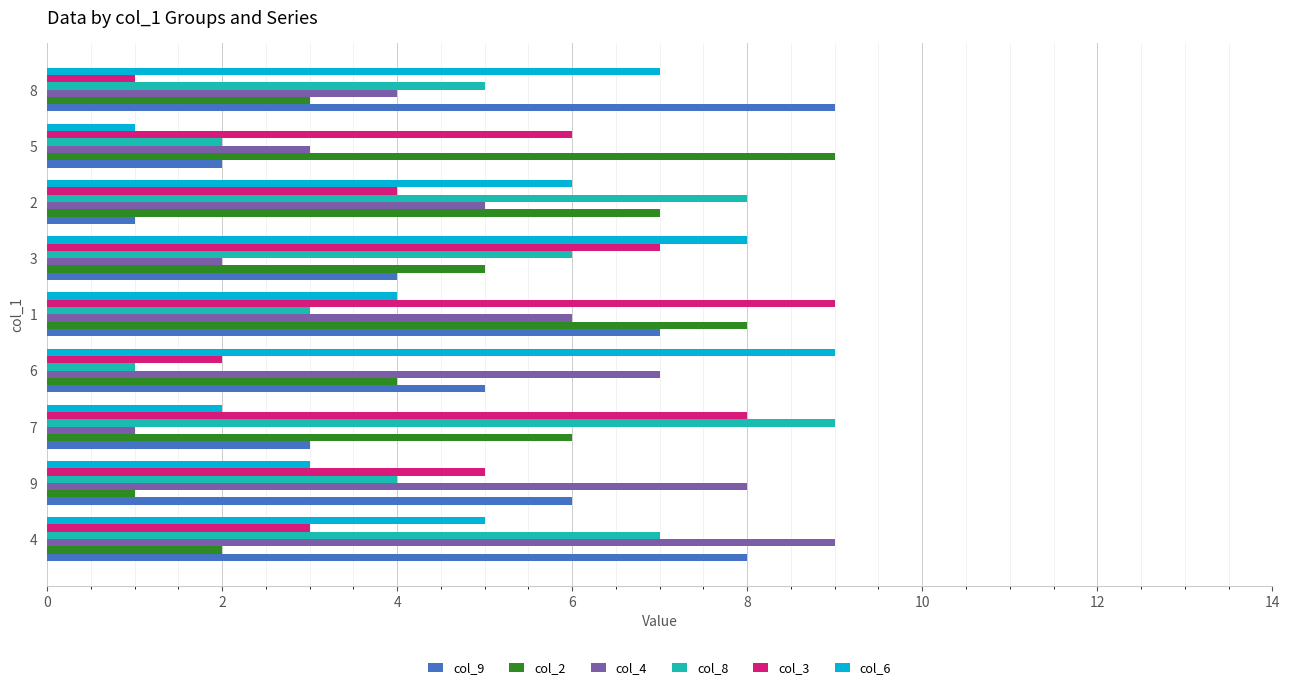

Count the number of categories in the chart.

9